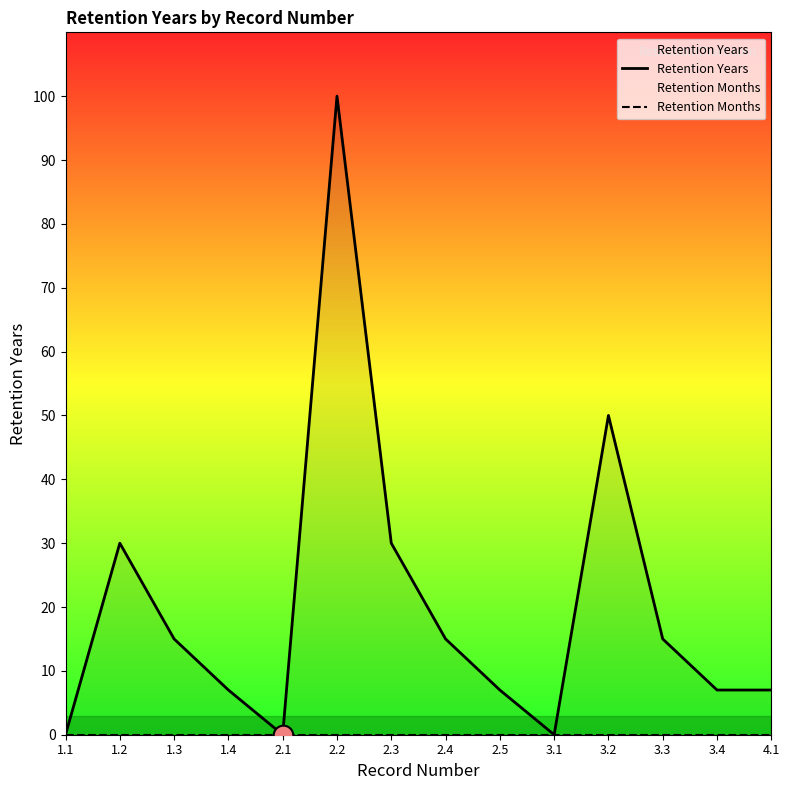

What is the total value across all series at 3.4?

7